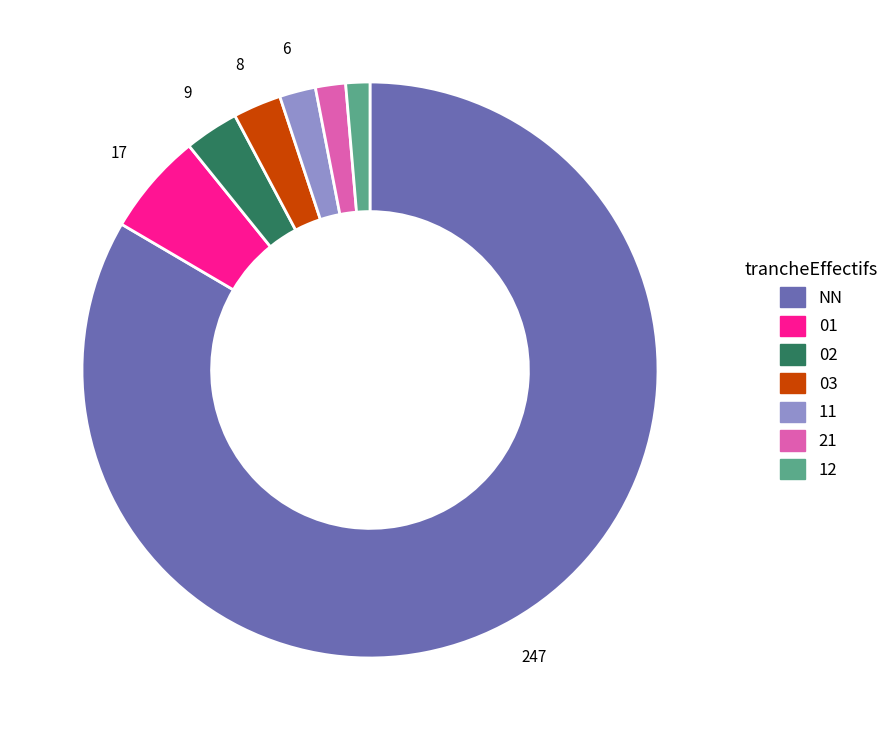

Is there a majority slice in this chart?

Yes